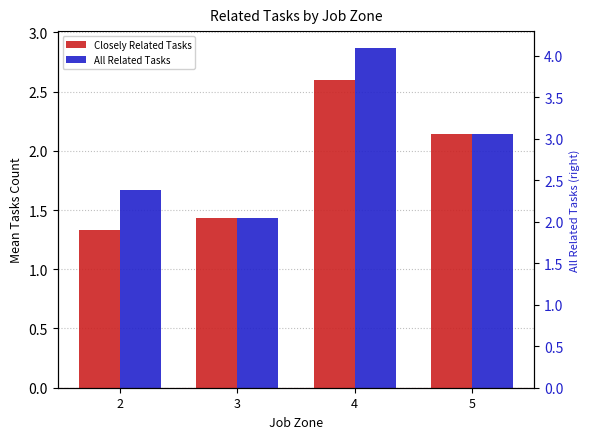

Read the All Related Tasks value at 5.

2.1